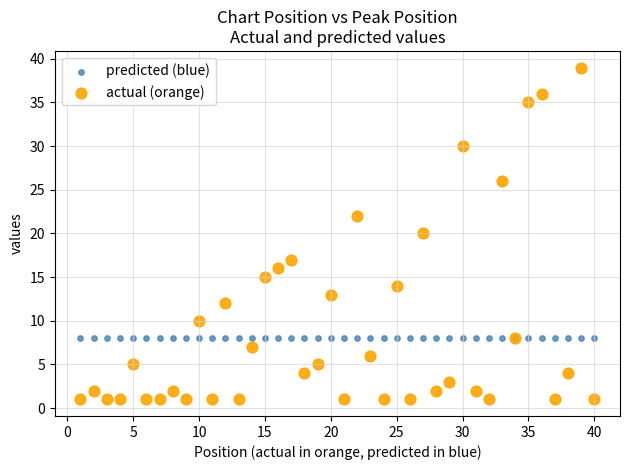

Which series contains the lowest Y value?

actual (orange)